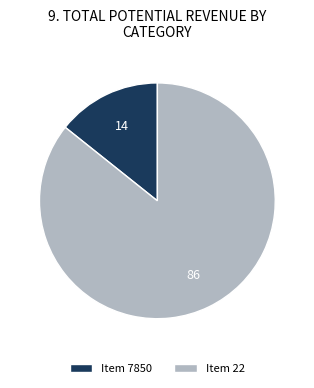

Approximately how many times larger is the value at Item 22 compared to Item 7850?

6.0